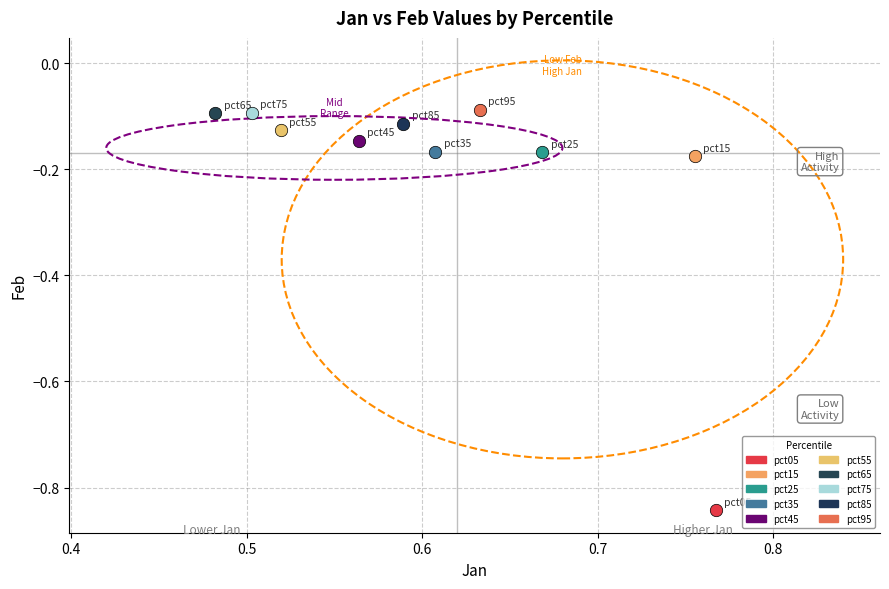

What are all the series names shown in the legend?

pct05, pct15, pct25, pct35, pct45, pct55, pct65, pct75, pct85, pct95